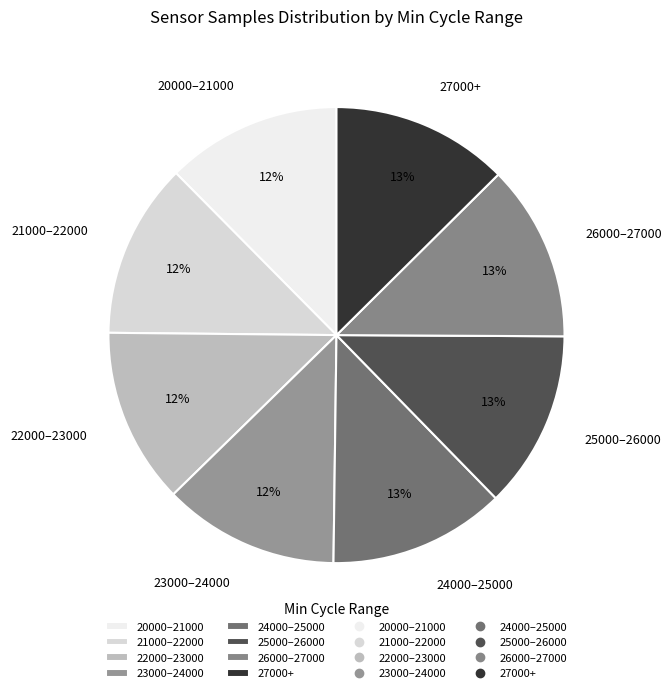

Count the number of slices in the pie.

8